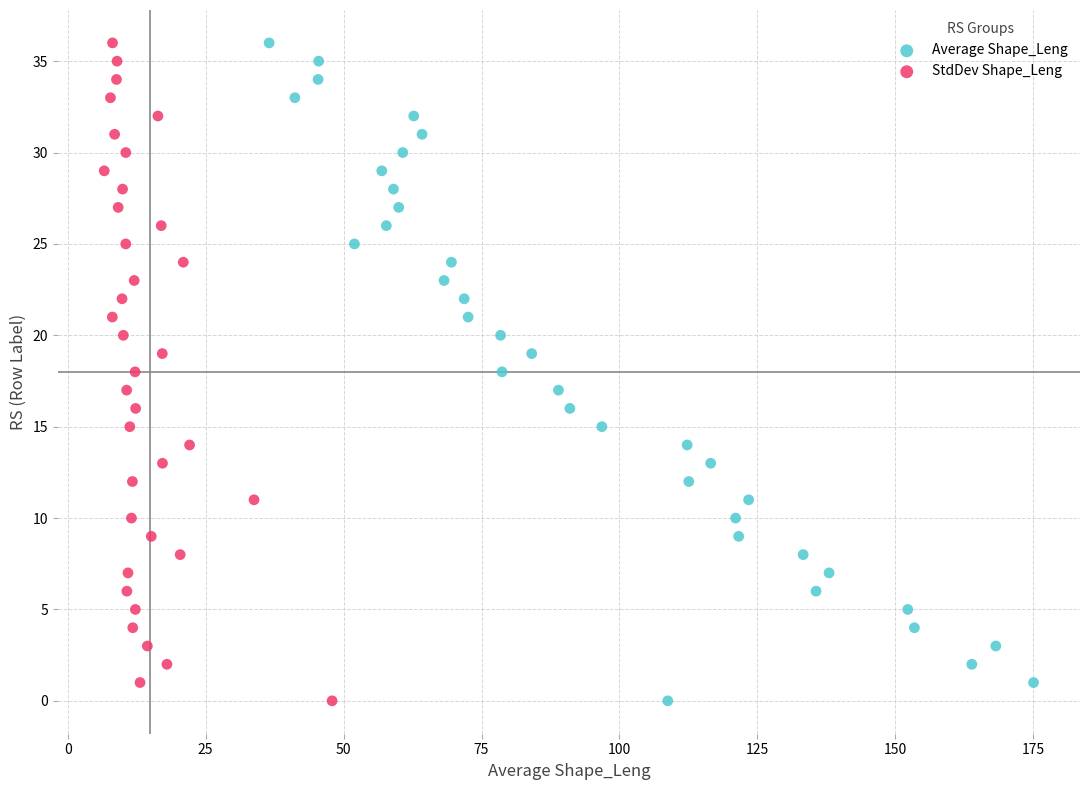

What are all the series names shown in the legend?

Average Shape_Leng, StdDev Shape_Leng